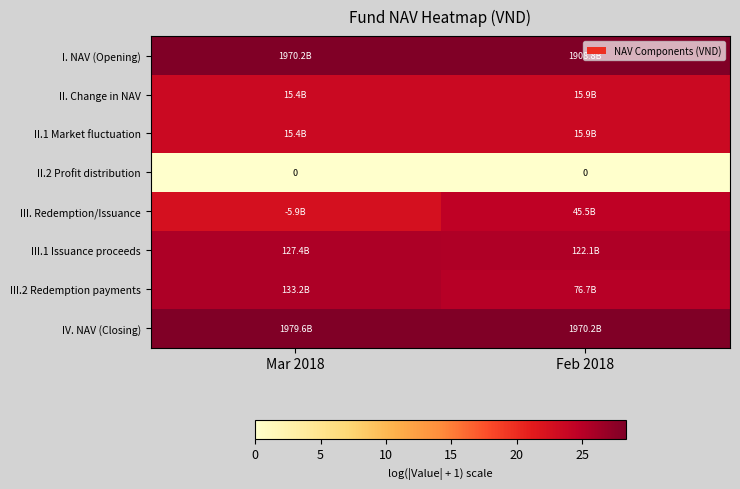

Which category has the lowest value across all series?

Mar 2018